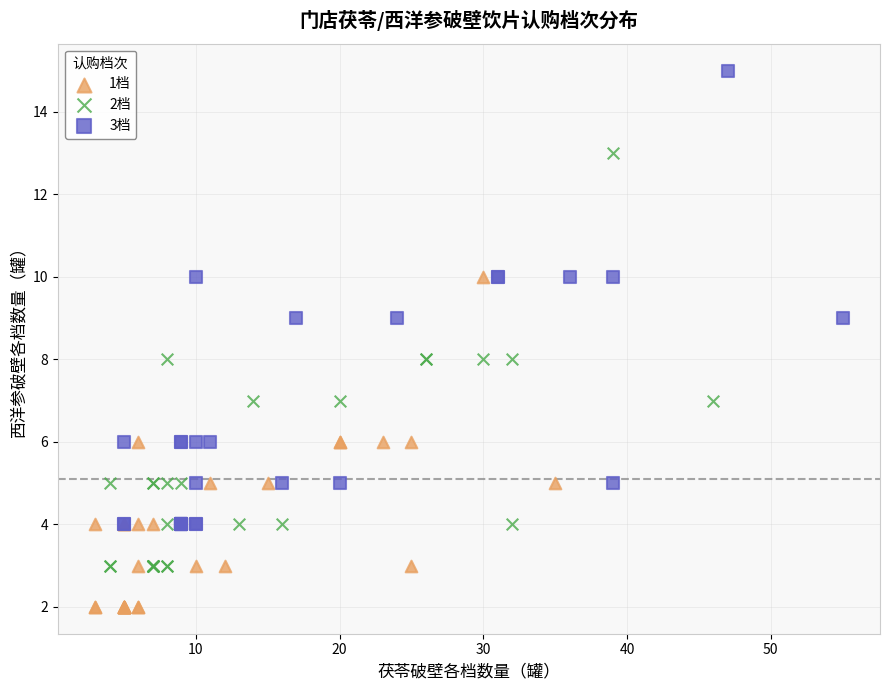

Which series reaches the maximum Y coordinate?

3档